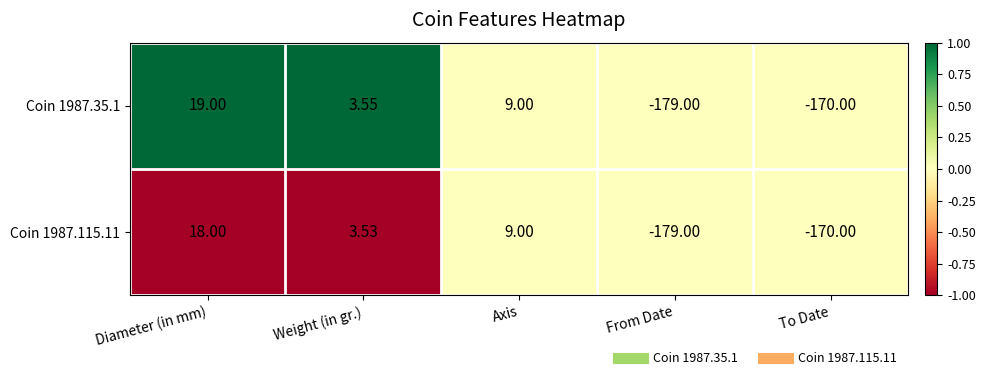

How many data points in Coin 1987.35.1 are less than 3?

2